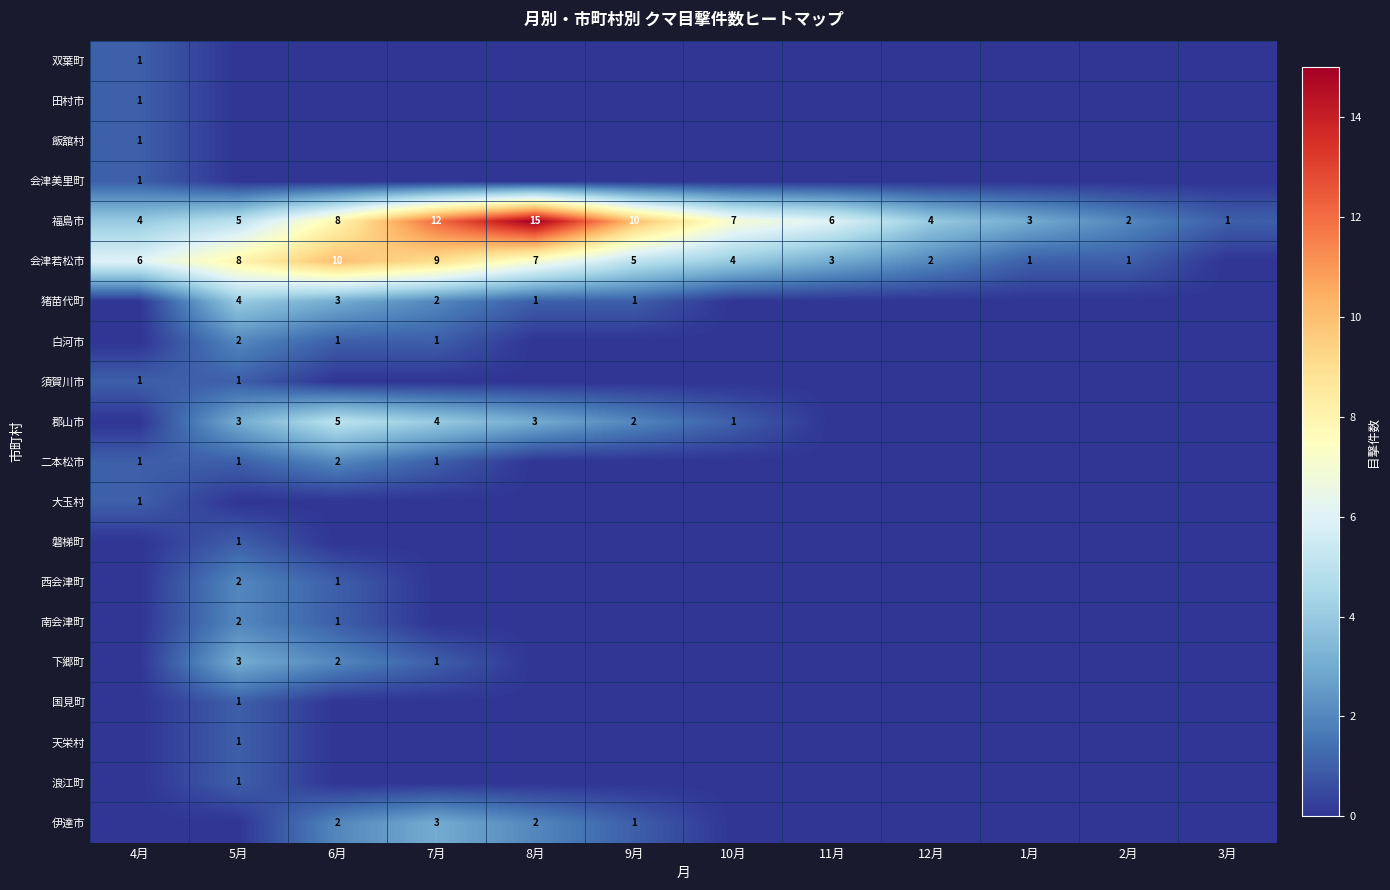

Count the number of categories in the chart.

12